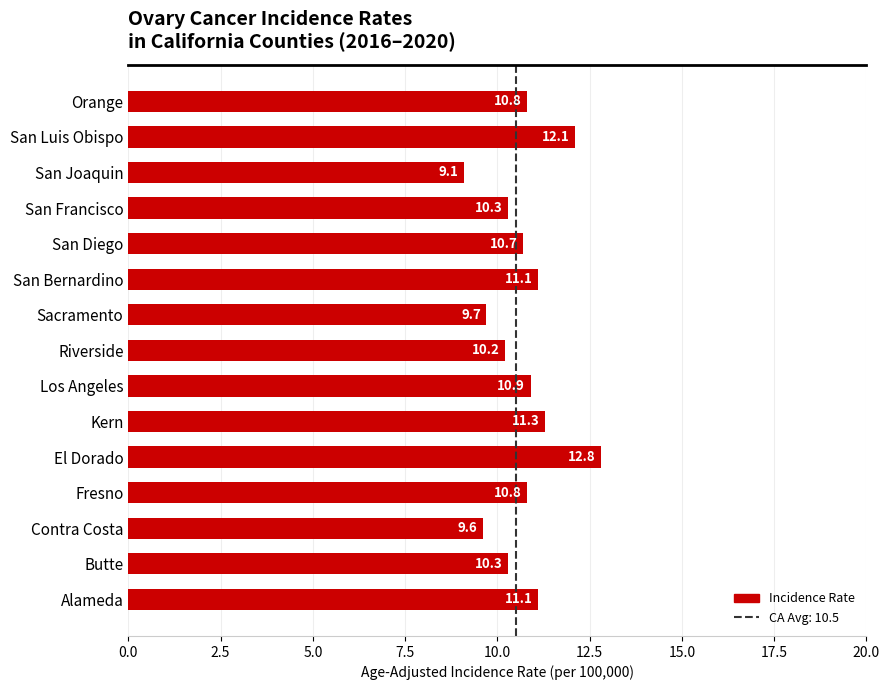

What is the difference between the maximum and minimum values?

3.7